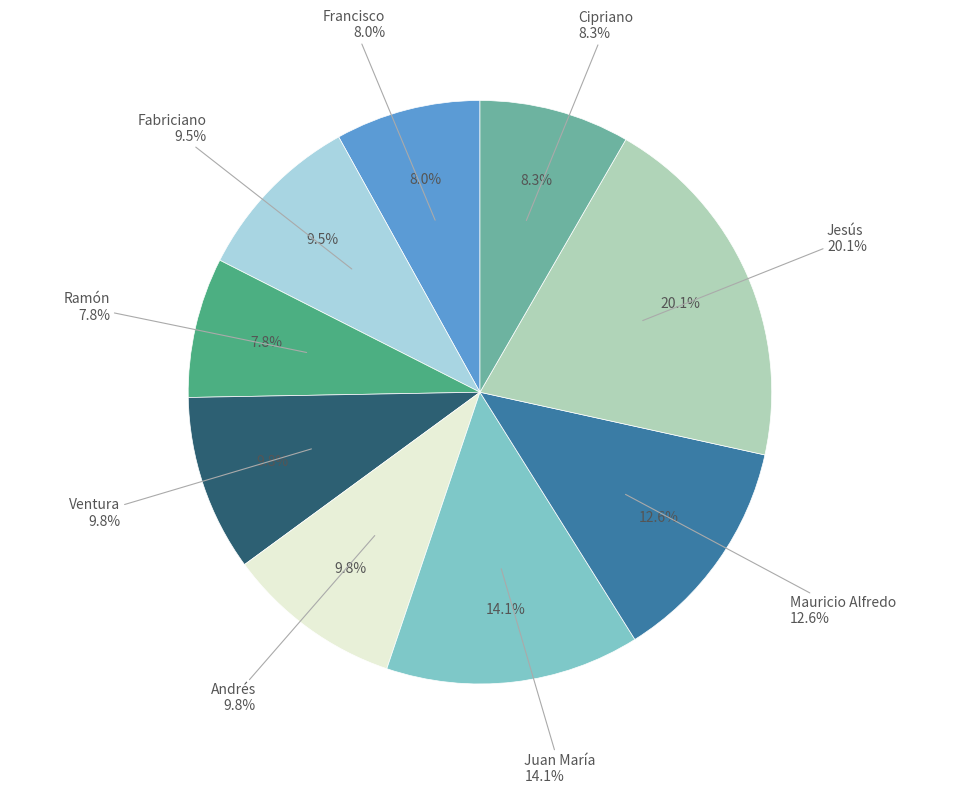

How many segments does this pie chart have?

9